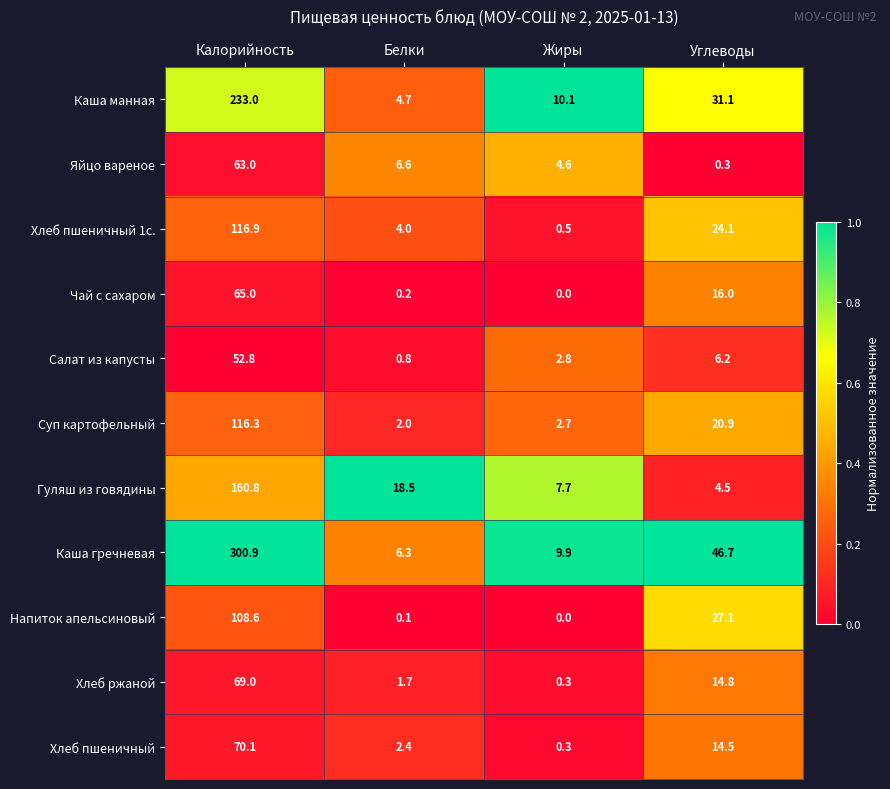

What is the difference between the maximum and second lowest values in the Хлеб пшеничный 1с. series?

112.9